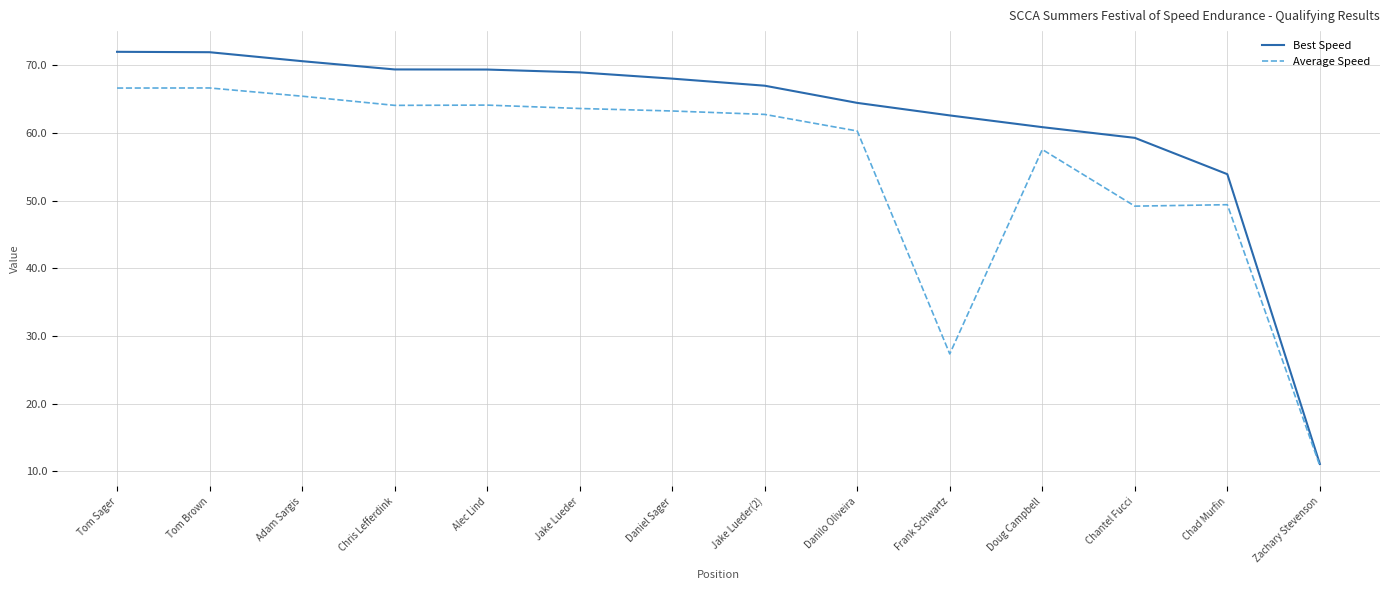

At how many categories does at least one series exceed 15?

13